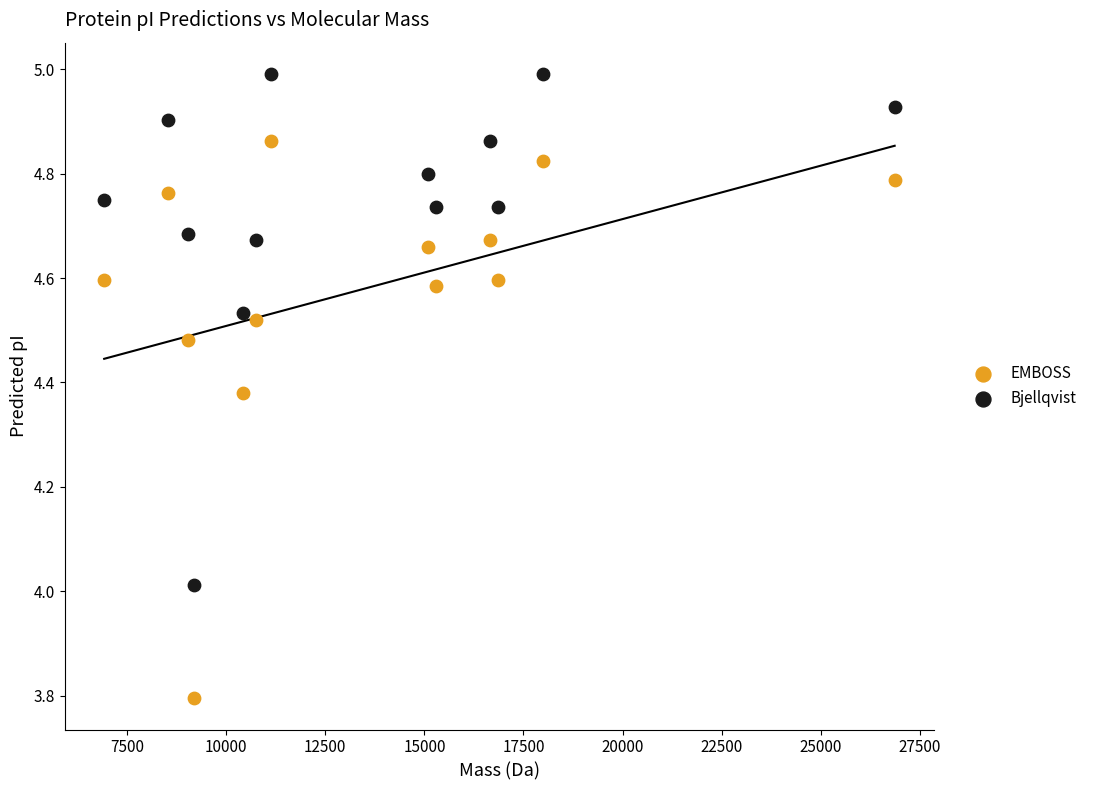

Across all data points, what is the range of Y values (max minus min)?

1.2